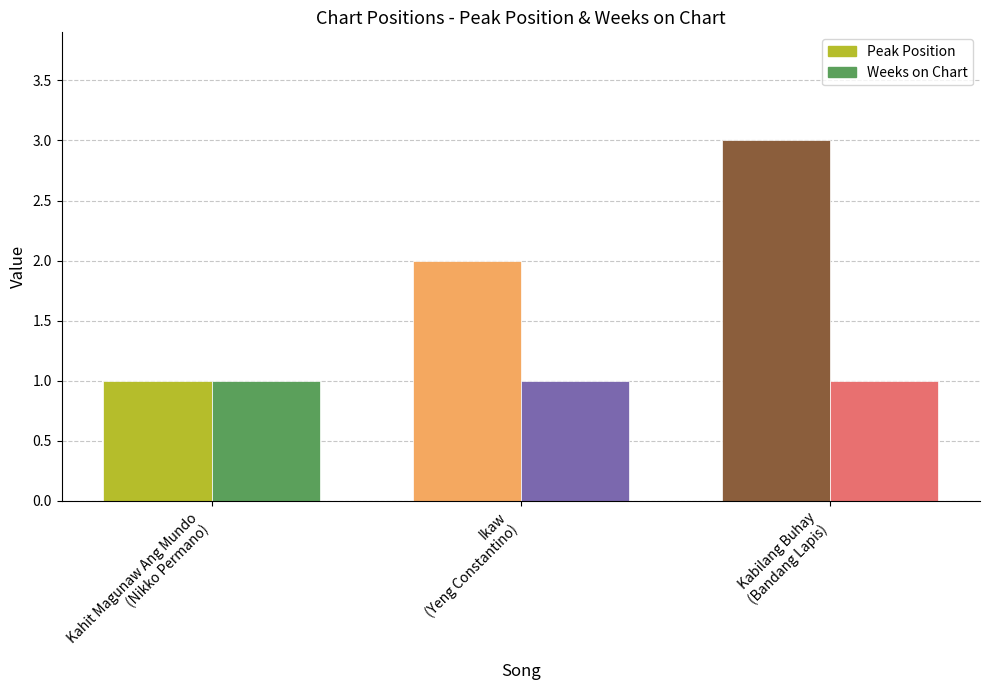

How many groups of bars are there?

3